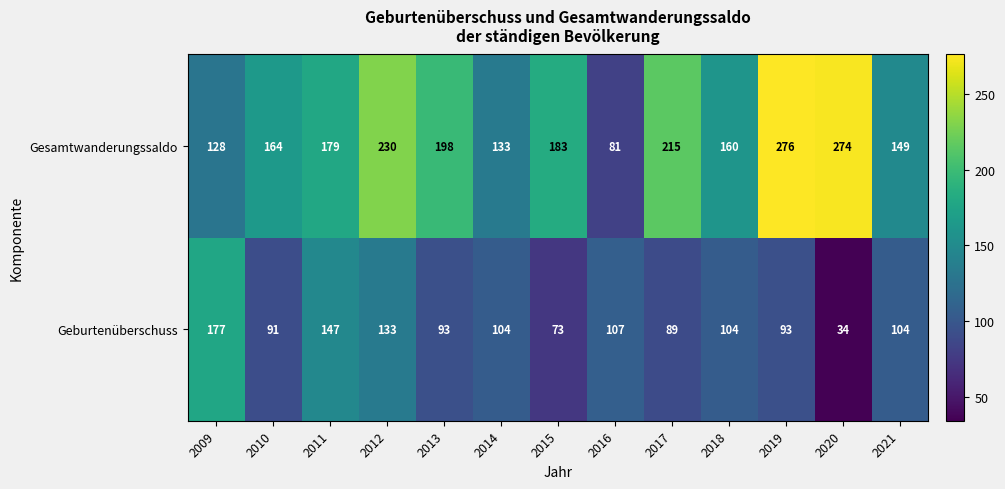

At which label is Gesamtwanderungssaldo closest to 178?

2011